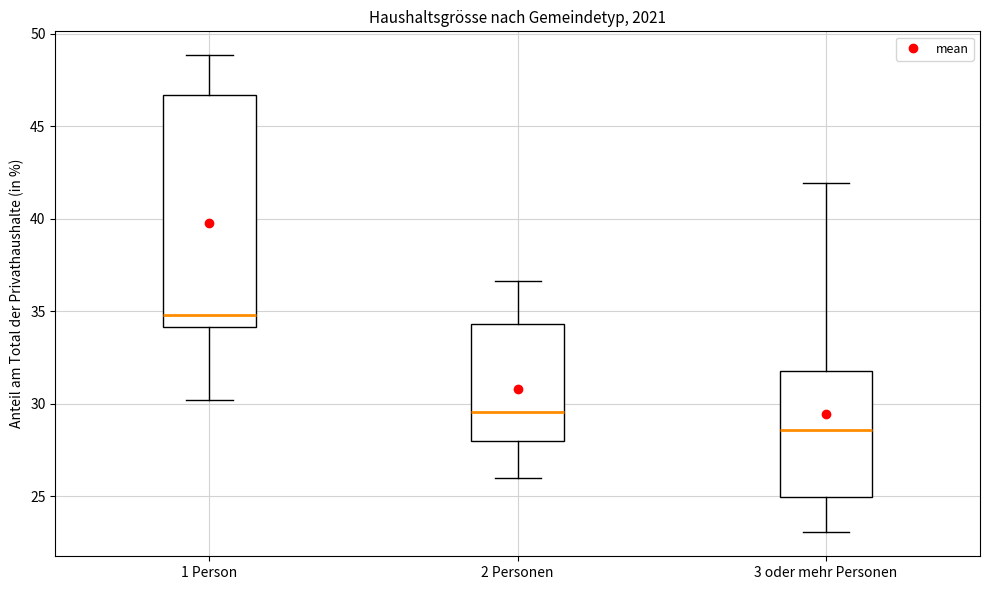

Reading left to right, transcribe this box plot: for each box, give where its median line is, the range the box spans, and where its two whiskers end, as read against the y-axis. The values are not printed on the chart, so give them approximately, as read against the axis.

1 Person: median 35.0, box 34.0 to 46.5, whiskers 30.0 to 49.0
2 Personen: median 29.5, box 28.0 to 34.5, whiskers 26.0 to 36.5
3 oder mehr Personen: median 28.5, box 25.0 to 32.0, whiskers 23.0 to 42.0